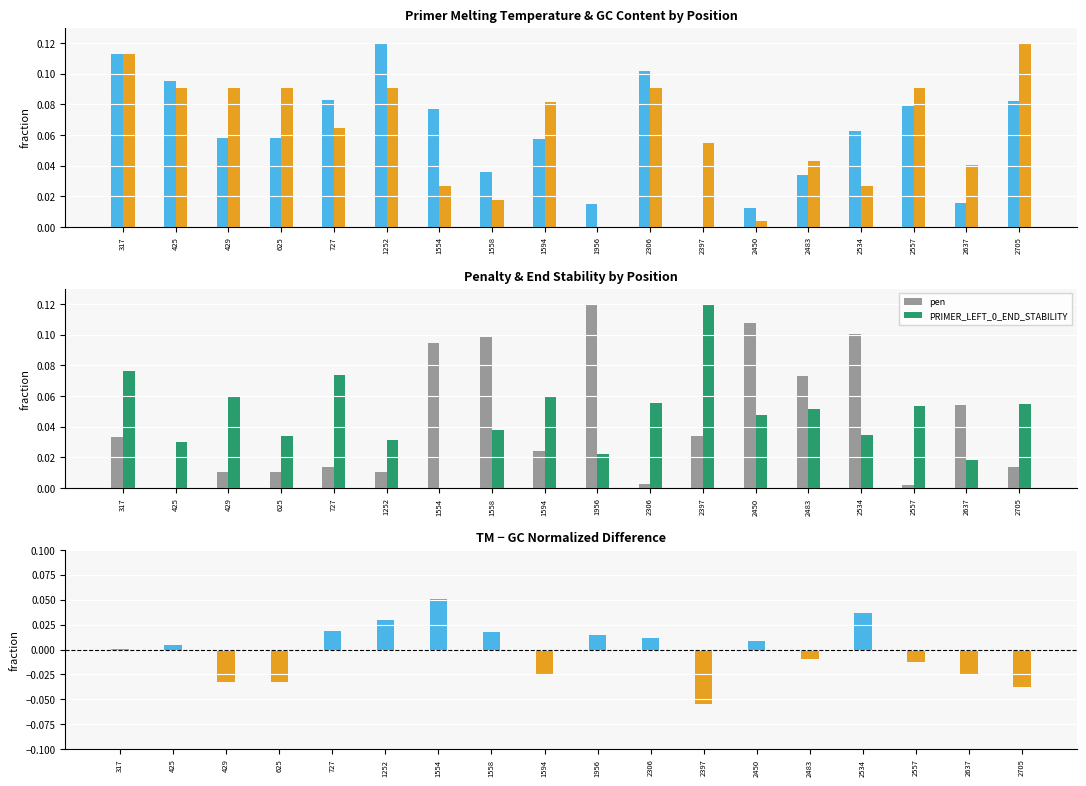

Reading left to right, list all the values displayed in this chart.

PRIMER_LEFT_0_TM: 317=0.1	425=0.1	429=0.1	625=0.1	727=0.1	1252=0.1	1554=0.1	1558=0.0	1594=0.1	1956=0.0	2306=0.1	2397=0.0	2450=0.0	2483=0.0	2534=0.1	2557=0.1	2637=0.0	2705=0.1
PRIMER_LEFT_0_GC_PERCENT: 317=0.1	425=0.1	429=0.1	625=0.1	727=0.1	1252=0.1	1554=0.0	1558=0.0	1594=0.1	1956=0.0	2306=0.1	2397=0.1	2450=0.0	2483=0.0	2534=0.0	2557=0.1	2637=0.0	2705=0.1
pen: 317=0.0	425=0.0	429=0.0	625=0.0	727=0.0	1252=0.0	1554=0.1	1558=0.1	1594=0.0	1956=0.1	2306=0.0	2397=0.0	2450=0.1	2483=0.1	2534=0.1	2557=0.0	2637=0.1	2705=0.0
PRIMER_LEFT_0_END_STABILITY: 317=0.1	425=0.0	429=0.1	625=0.0	727=0.1	1252=0.0	1554=0.0	1558=0.0	1594=0.1	1956=0.0	2306=0.1	2397=0.1	2450=0.0	2483=0.1	2534=0.0	2557=0.1	2637=0.0	2705=0.1
TM - GC (normalized): 317=0.0	425=0.0	429=-0.0	625=-0.0	727=0.0	1252=0.0	1554=0.1	1558=0.0	1594=-0.0	1956=0.0	2306=0.0	2397=-0.1	2450=0.0	2483=-0.0	2534=0.0	2557=-0.0	2637=-0.0	2705=-0.0